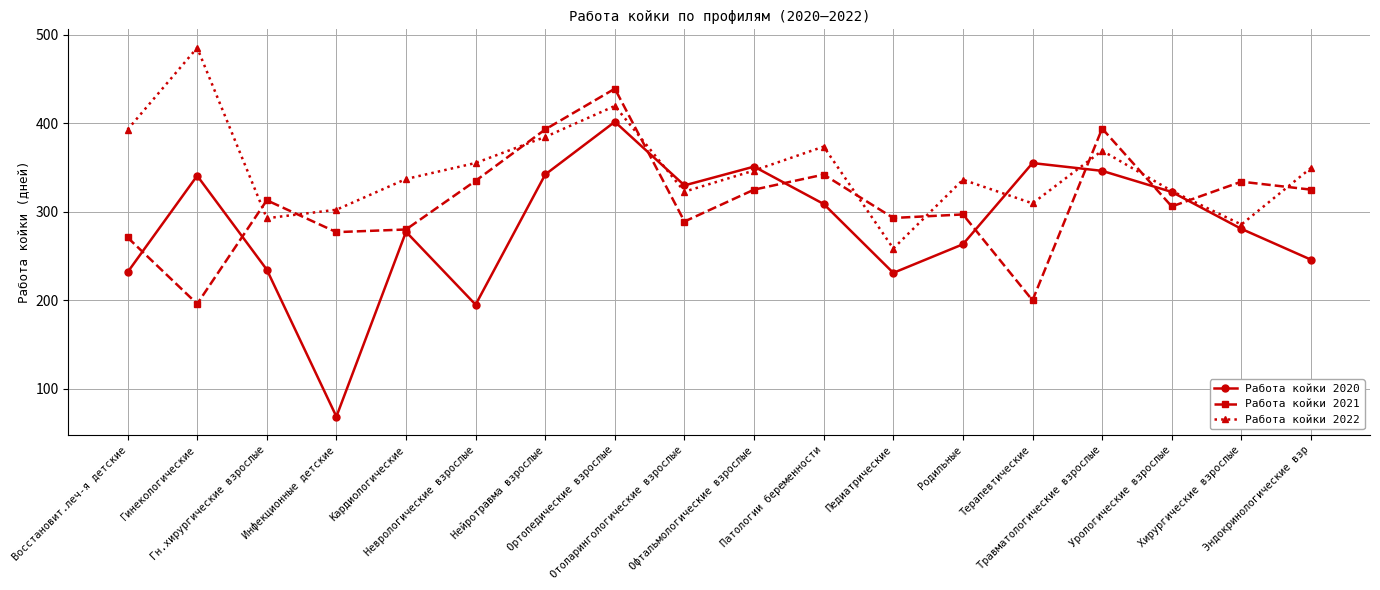

Is the value of Работа койки 2022 at Патологии беременности greater than the value of Работа койки 2021 at Гн.хирургические взрослые?

Yes